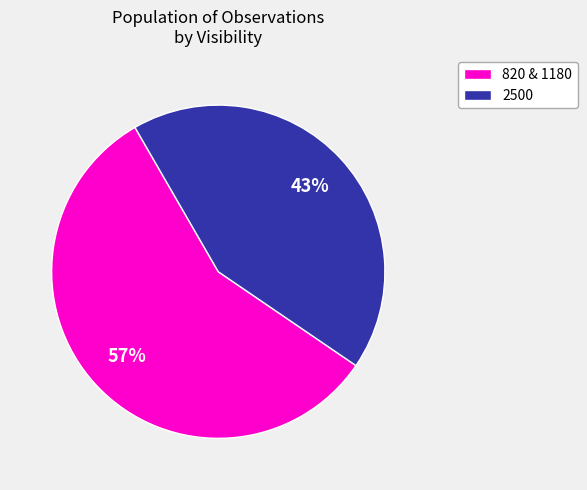

To the nearest percent, what is the difference between the largest and smallest slice percentages?

14%